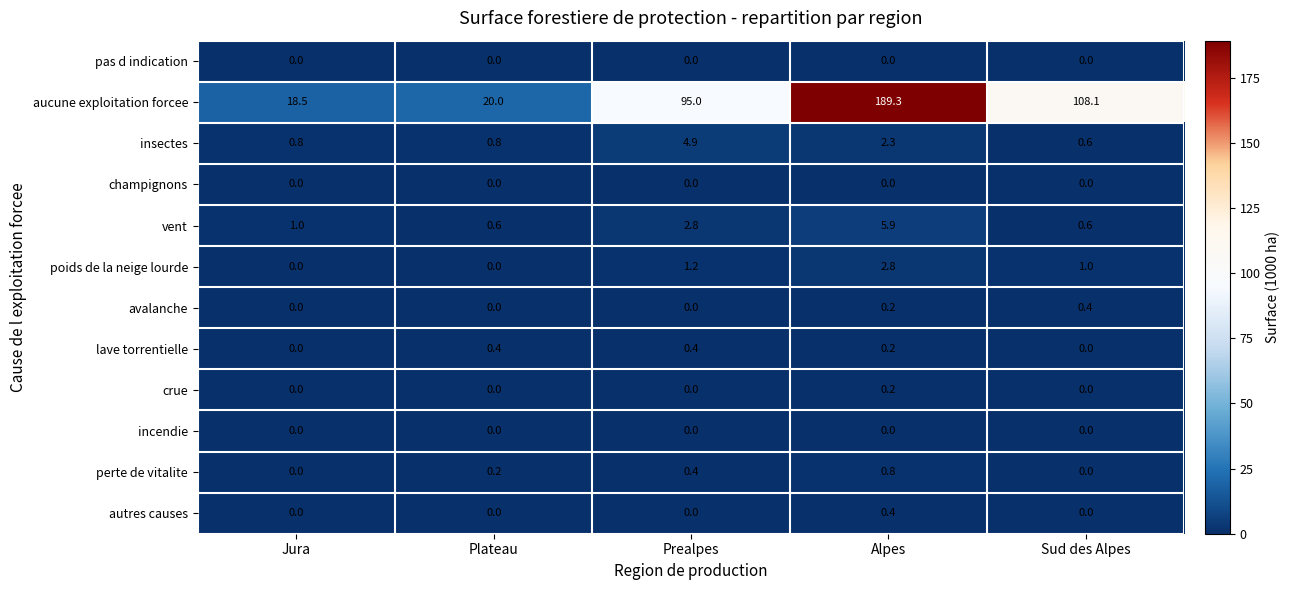

Which series has the largest total across all categories?

aucune exploitation forcee